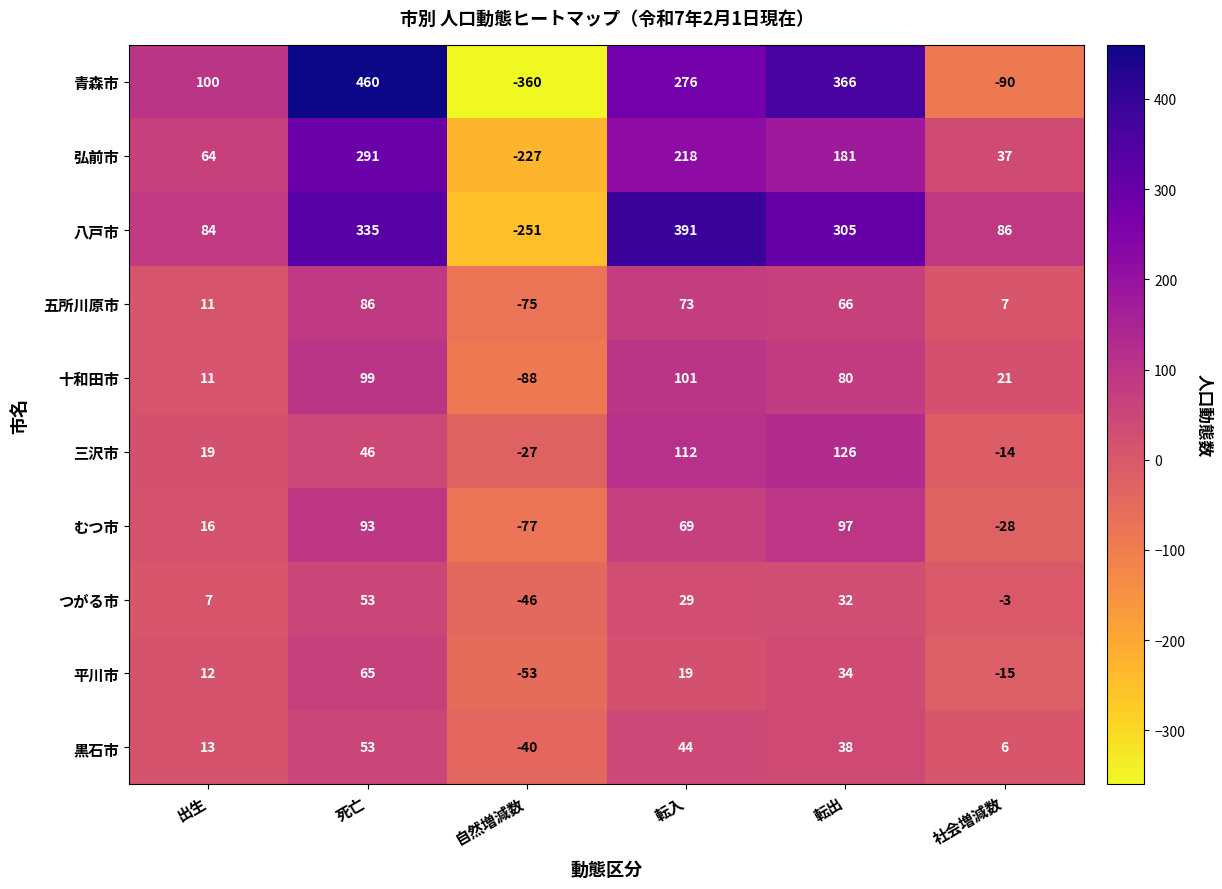

At 自然増減数, list the series in order from largest to smallest.

三沢市, 黒石市, つがる市, 平川市, 五所川原市, むつ市, 十和田市, 弘前市, 八戸市, 青森市